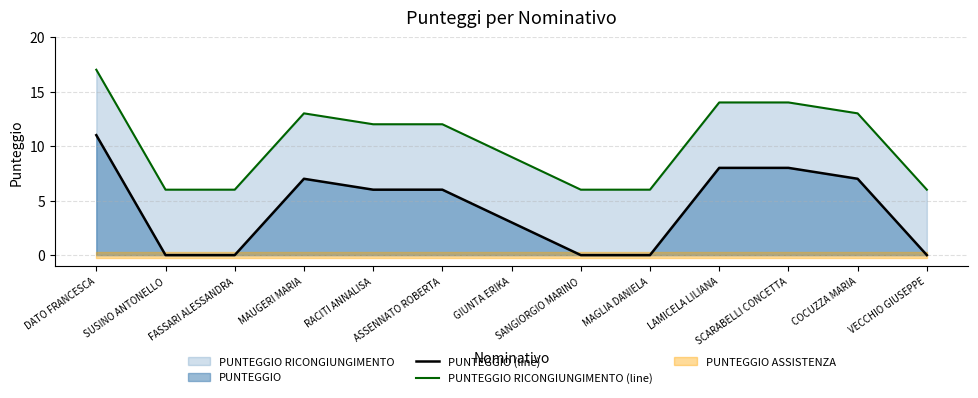

What is the approximate value of PUNTEGGIO RICONGIUNGIMENTO (line) at SUSINO ANTONELLO?

6